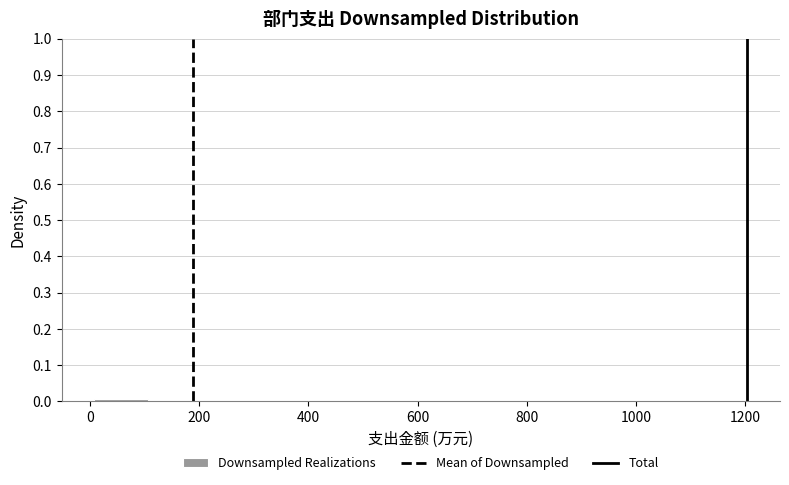

Reading left to right, transcribe this chart: for each bar, give the range it covers on the x-axis and its height. Neither the bar edges nor the heights are printed on the chart, so give them approximately, as read against the axes.

0 to 100: under 0.01
100 to 200: under 0.01
200 to 300: 0
300 to 400: 0
400 to 500: under 0.01
500 to 600: under 0.01
600 to 680: 0
680 to 780: 0
780 to 880: 0
880 to 980: under 0.01